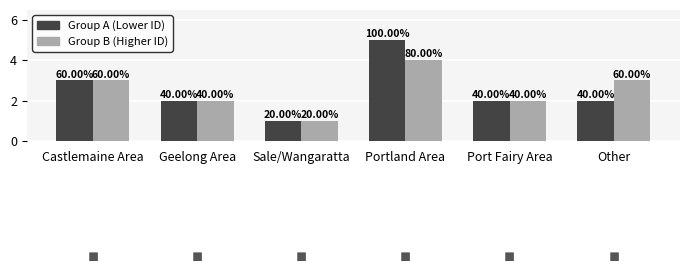

How many groups of bars are there?

6